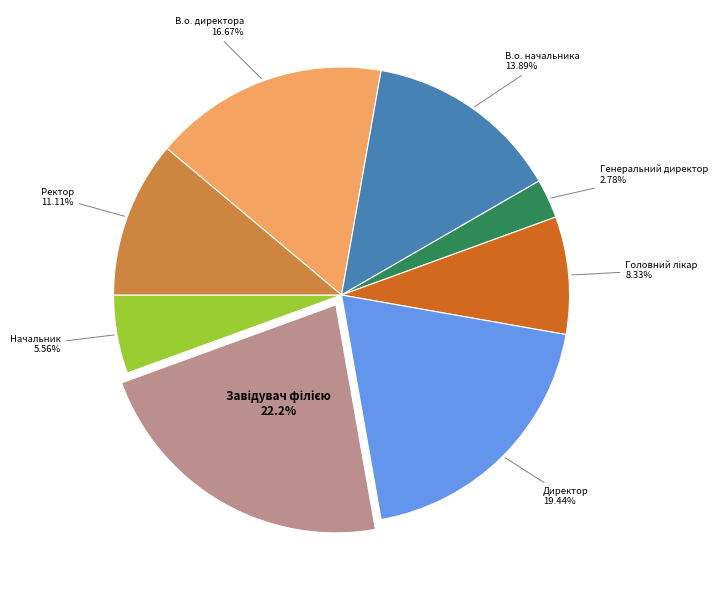

Which slice is the smallest?

Генеральний директор